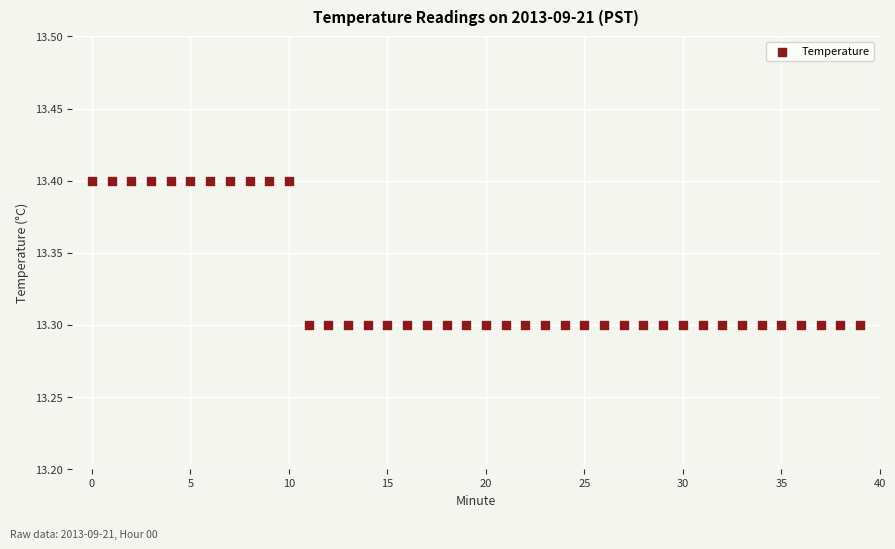

How many points are shown in the scatter plot?

40